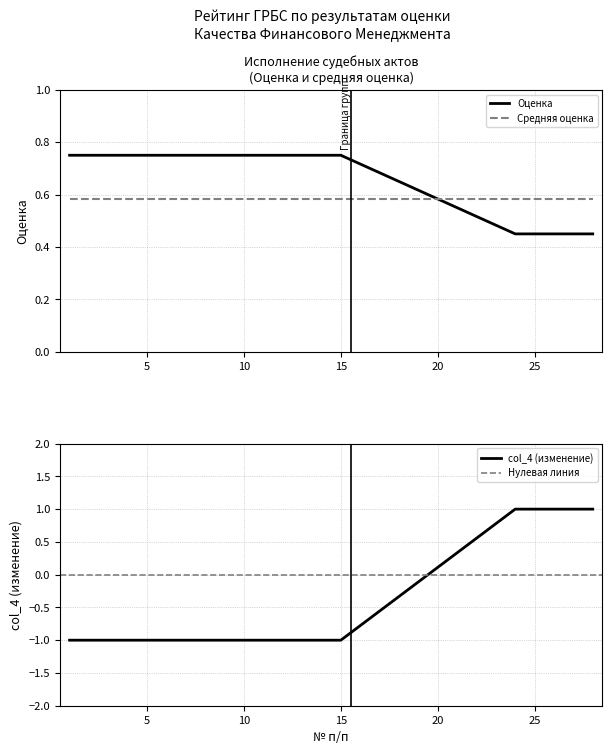

What is the sum of the Оценка values at 5 and 28?

1.2